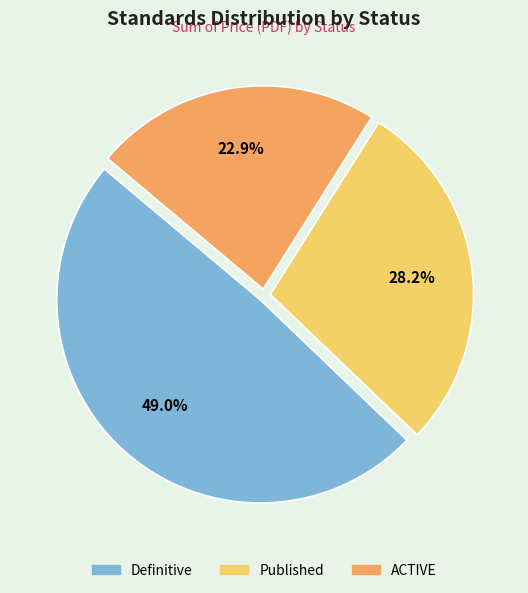

Combined, do ACTIVE and Published account for over 50%?

Yes